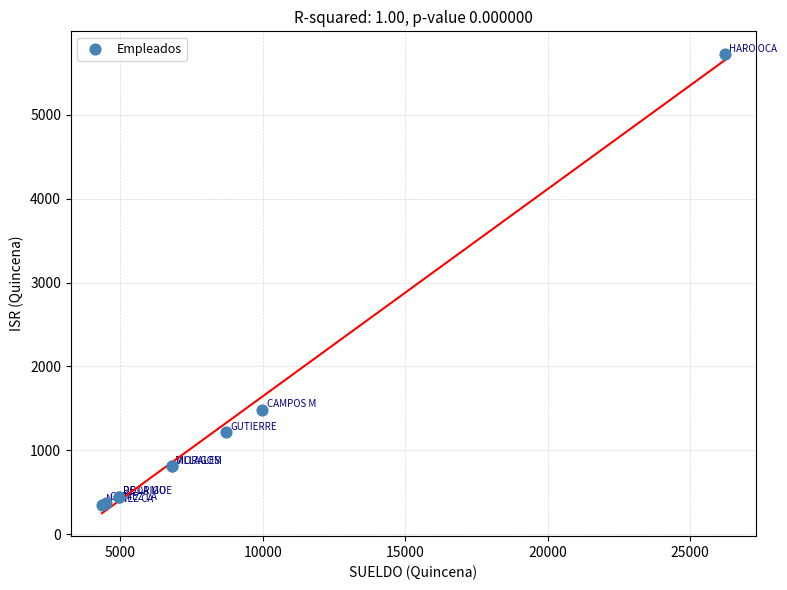

What Y value in the scatter plot is closest to 3036?

1486.4